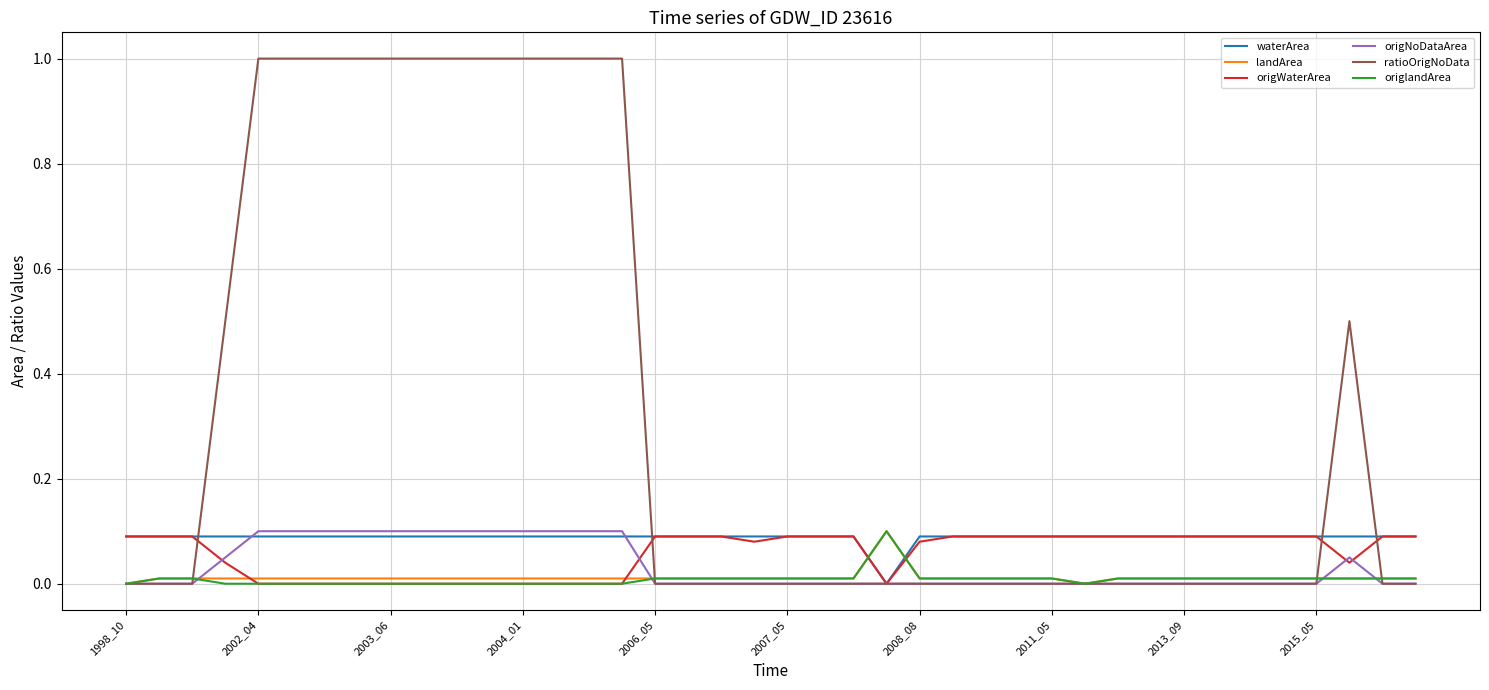

Which series has the widest spread of values?

ratioOrigNoData